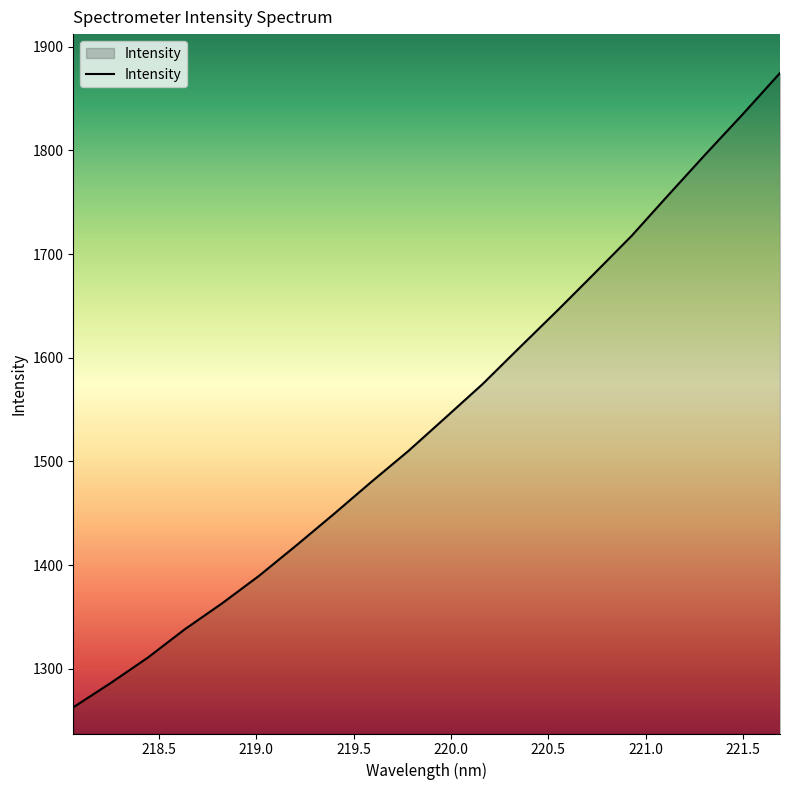

Does the chart have visible grid lines?

No